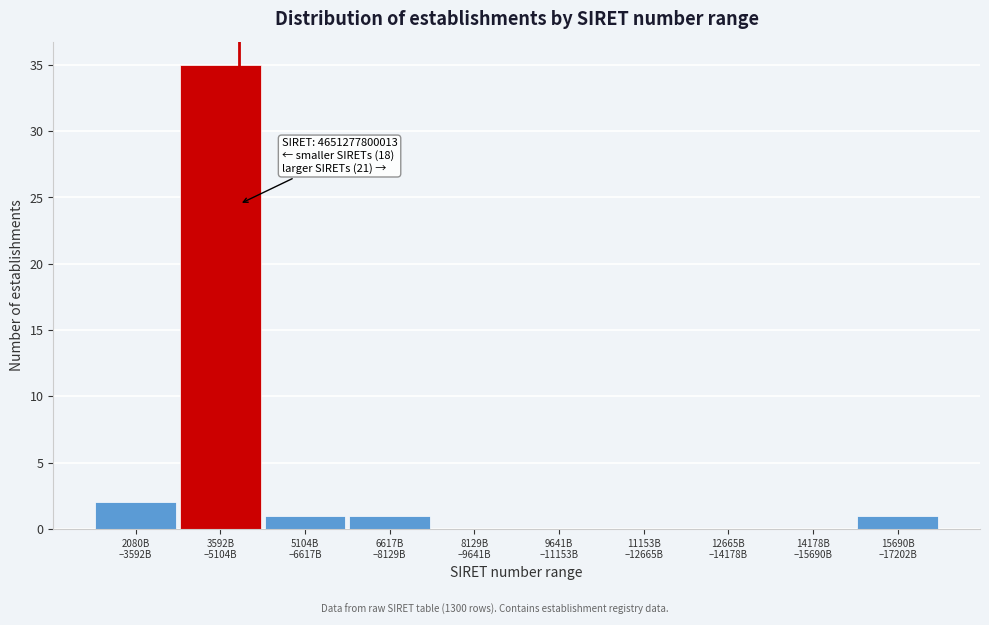

What is the sum of all values?

40